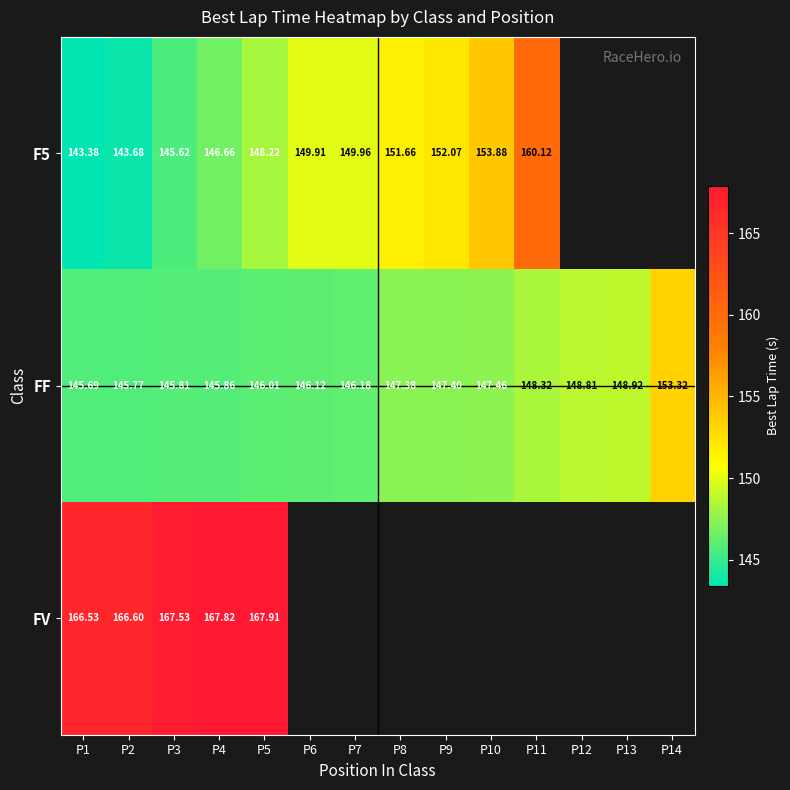

Between P2 and P9, which is larger?

P9